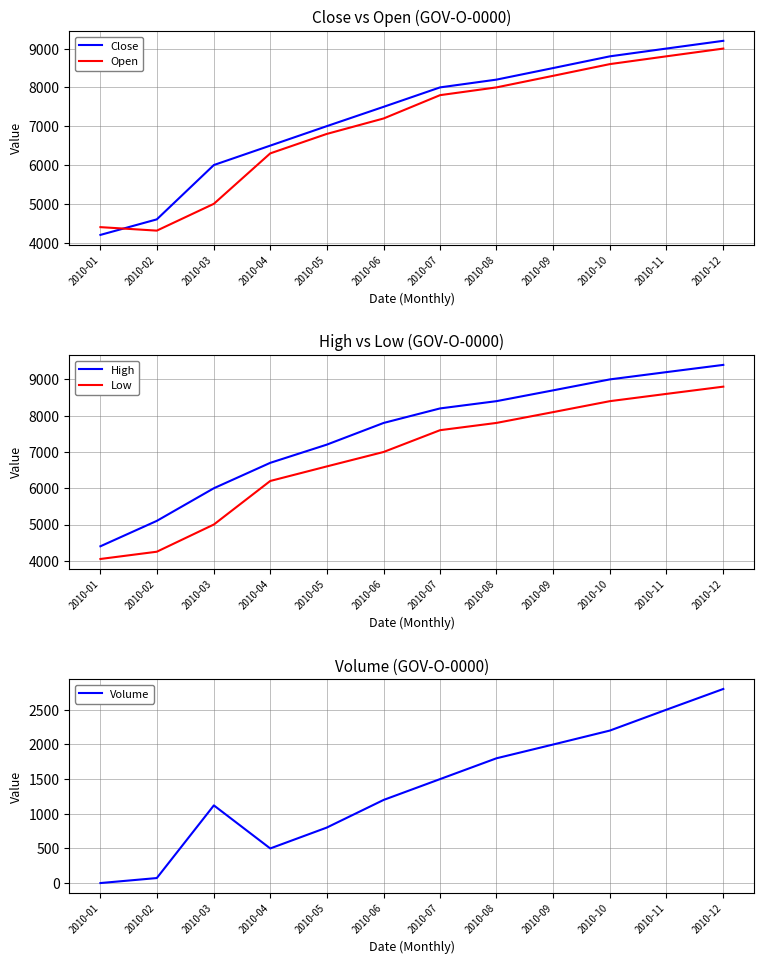

Reading left to right, what are all the values shown in this chart?

Close: 2010-01=4200	2010-02=4600	2010-03=6000	2010-04=6500	2010-05=7000	2010-06=7500	2010-07=8000	2010-08=8200	2010-09=8500	2010-10=8800	2010-11=9000	2010-12=9200
Open: 2010-01=4400	2010-02=4310	2010-03=5001	2010-04=6300	2010-05=6800	2010-06=7200	2010-07=7800	2010-08=8000	2010-09=8300	2010-10=8600	2010-11=8800	2010-12=9000
High: 2010-01=4400	2010-02=5100	2010-03=6000	2010-04=6700	2010-05=7200	2010-06=7800	2010-07=8200	2010-08=8400	2010-09=8700	2010-10=9000	2010-11=9200	2010-12=9400
Low: 2010-01=4050	2010-02=4250	2010-03=5000	2010-04=6200	2010-05=6600	2010-06=7000	2010-07=7600	2010-08=7800	2010-09=8100	2010-10=8400	2010-11=8600	2010-12=8800
Volume: 2010-01=1	2010-02=73	2010-03=1121	2010-04=500	2010-05=800	2010-06=1200	2010-07=1500	2010-08=1800	2010-09=2000	2010-10=2200	2010-11=2500	2010-12=2800